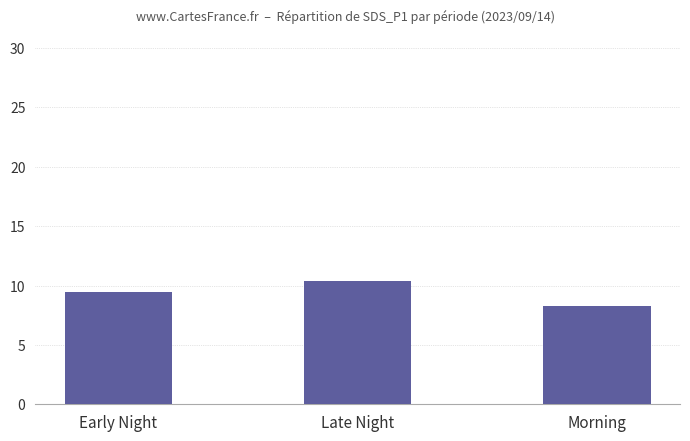

Are the bars grouped side by side (vs. stacked)?

No